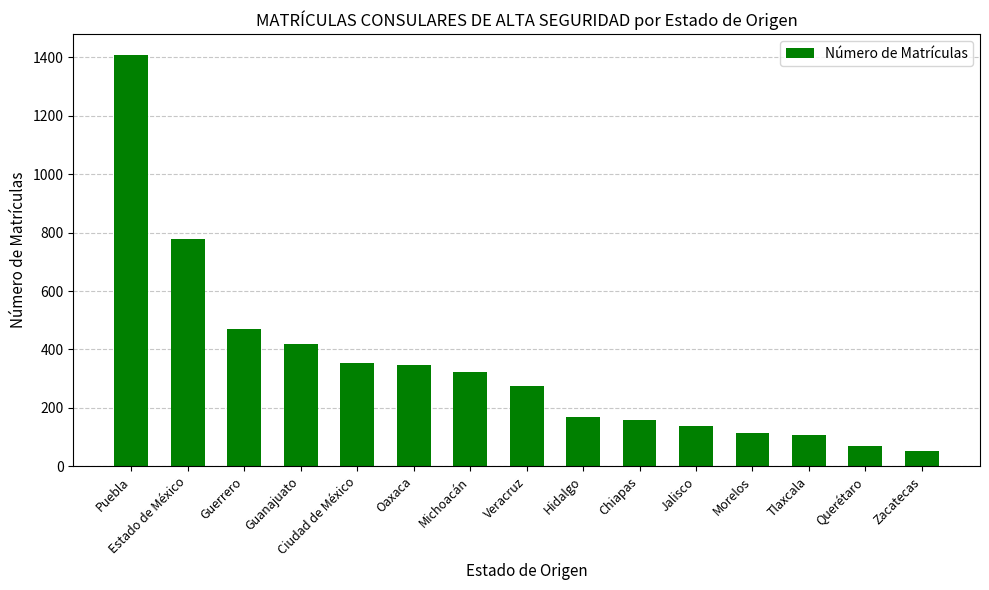

What is the approximate value at Ciudad de México, to the nearest 10?

350